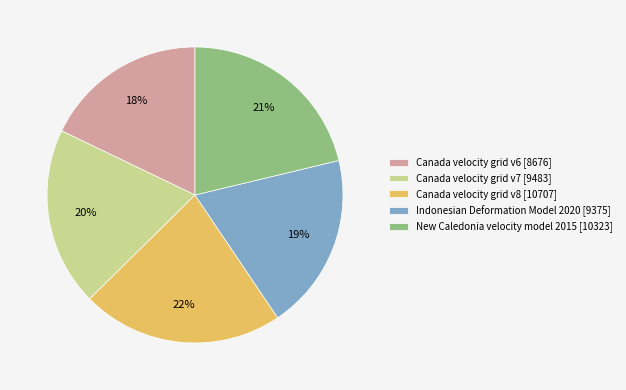

True or false: Canada velocity grid v7 accounts for 20% of the total.

True